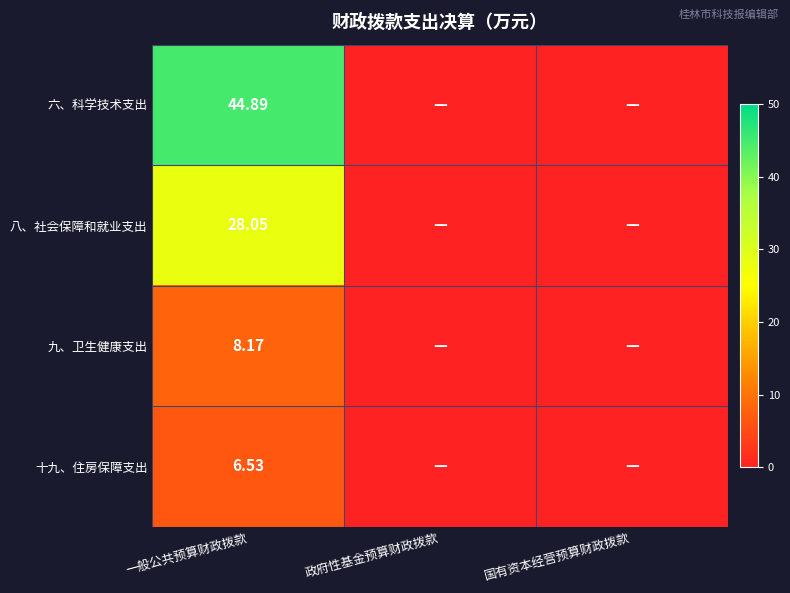

Rank the categories by 八、社会保障和就业支出 value from highest to lowest.

一般公共预算财政拨款, 政府性基金预算财政拨款, 国有资本经营预算财政拨款